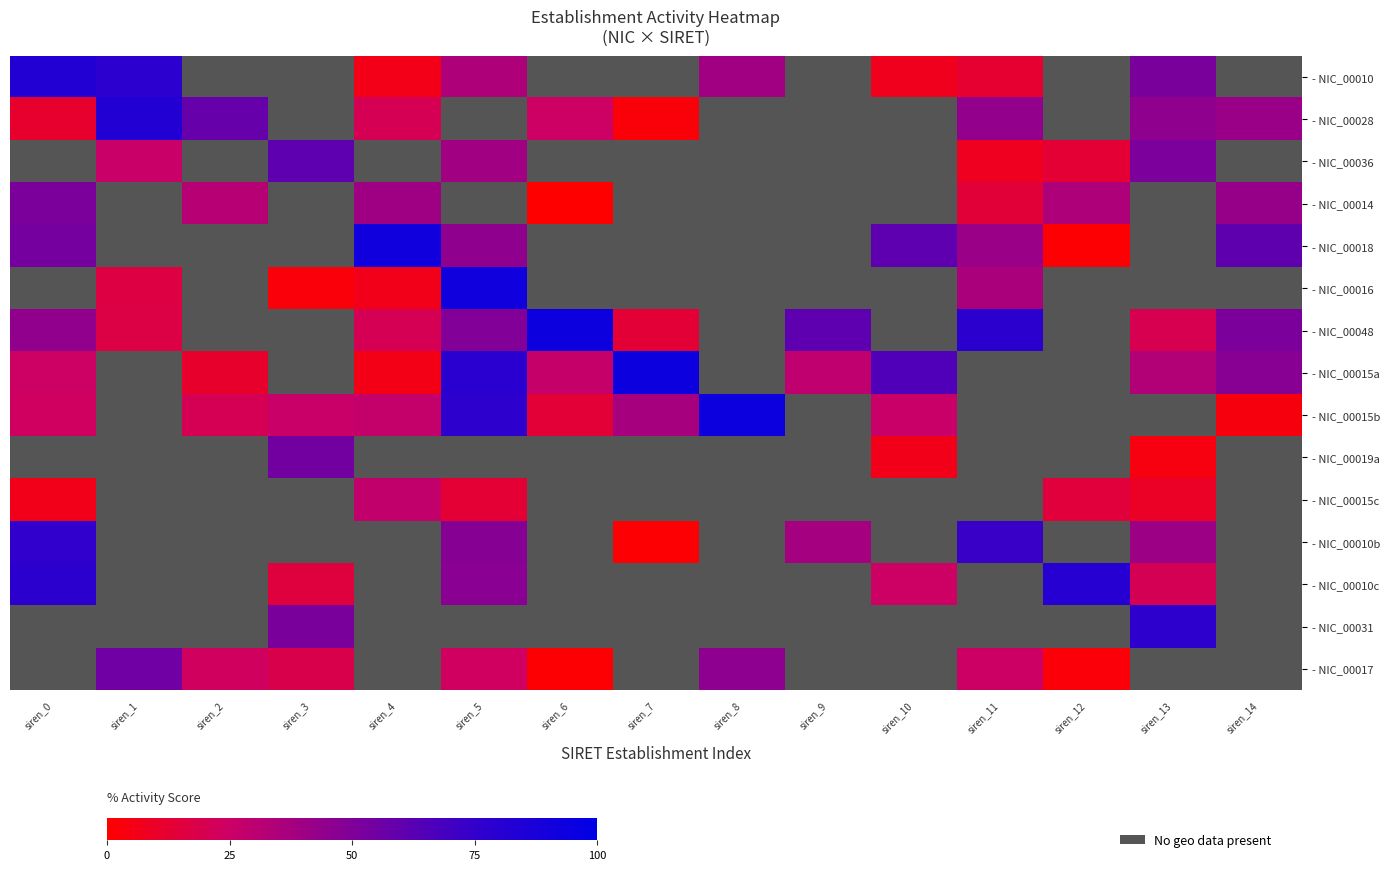

At which label is - NIC_00010 closest to 44?

siren_8